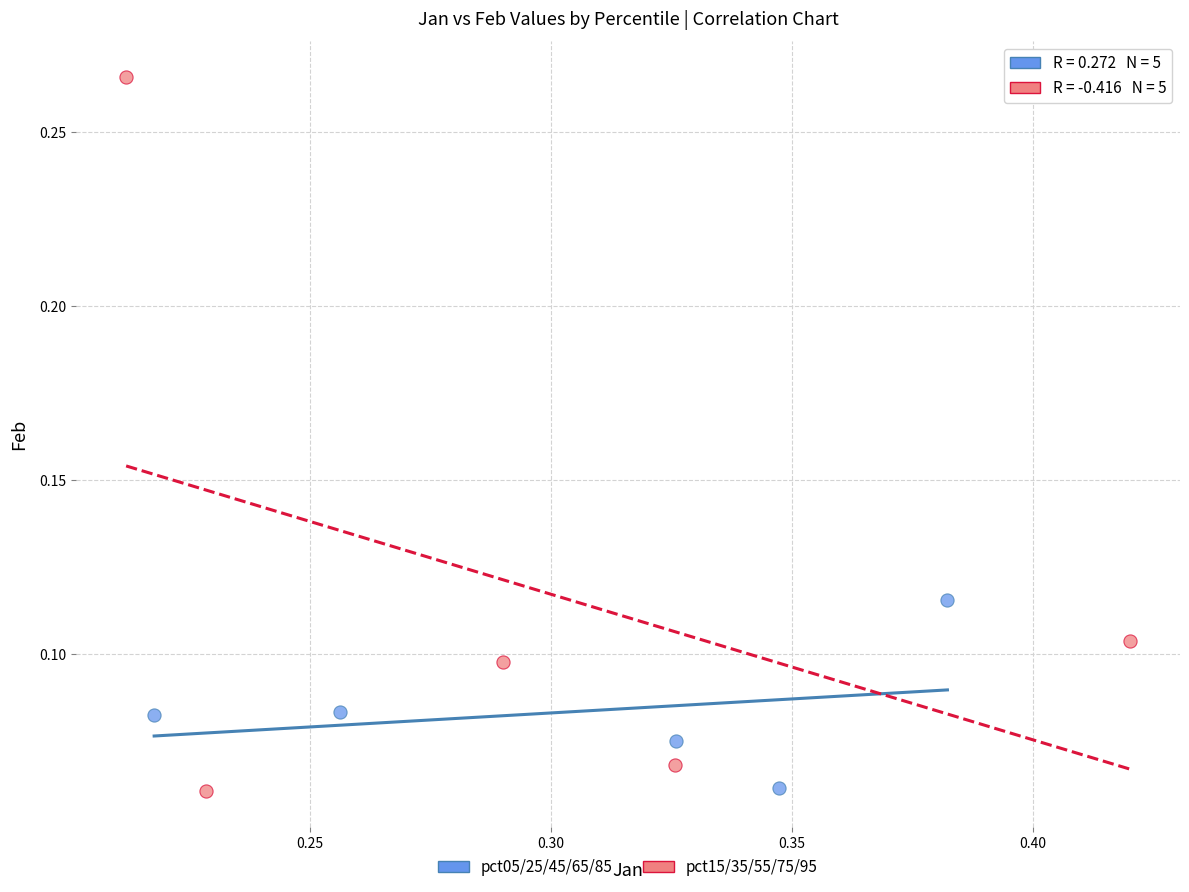

Which series reaches the maximum Y coordinate?

pct15/35/55/75/95